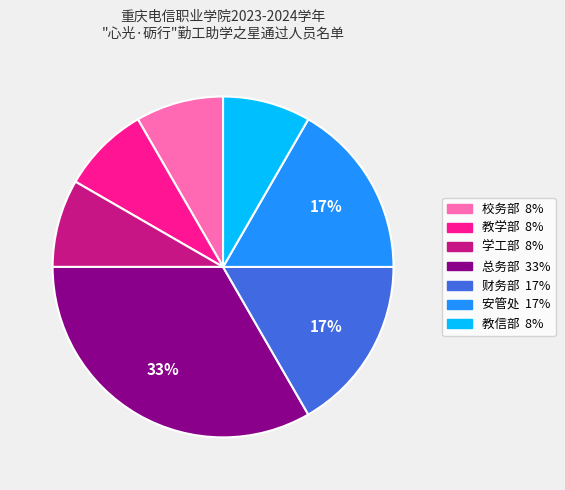

Is there a majority slice in this chart?

No